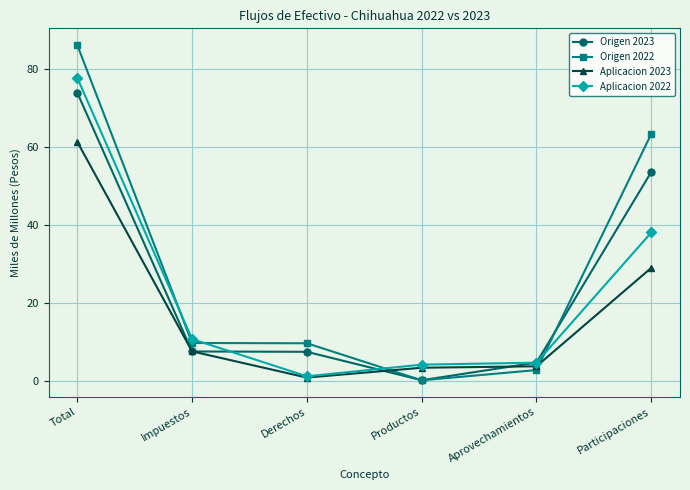

How many lines are shown in the chart?

4